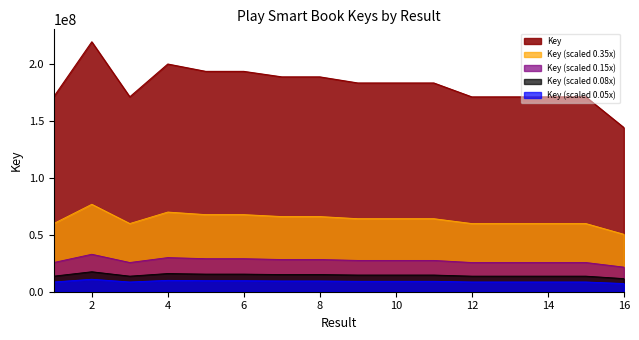

List the labels in order of value, largest first.

2, 4, 5, 6, 7, 8, 9, 11, 10, 1, 3, 13, 14, 15, 12, 16